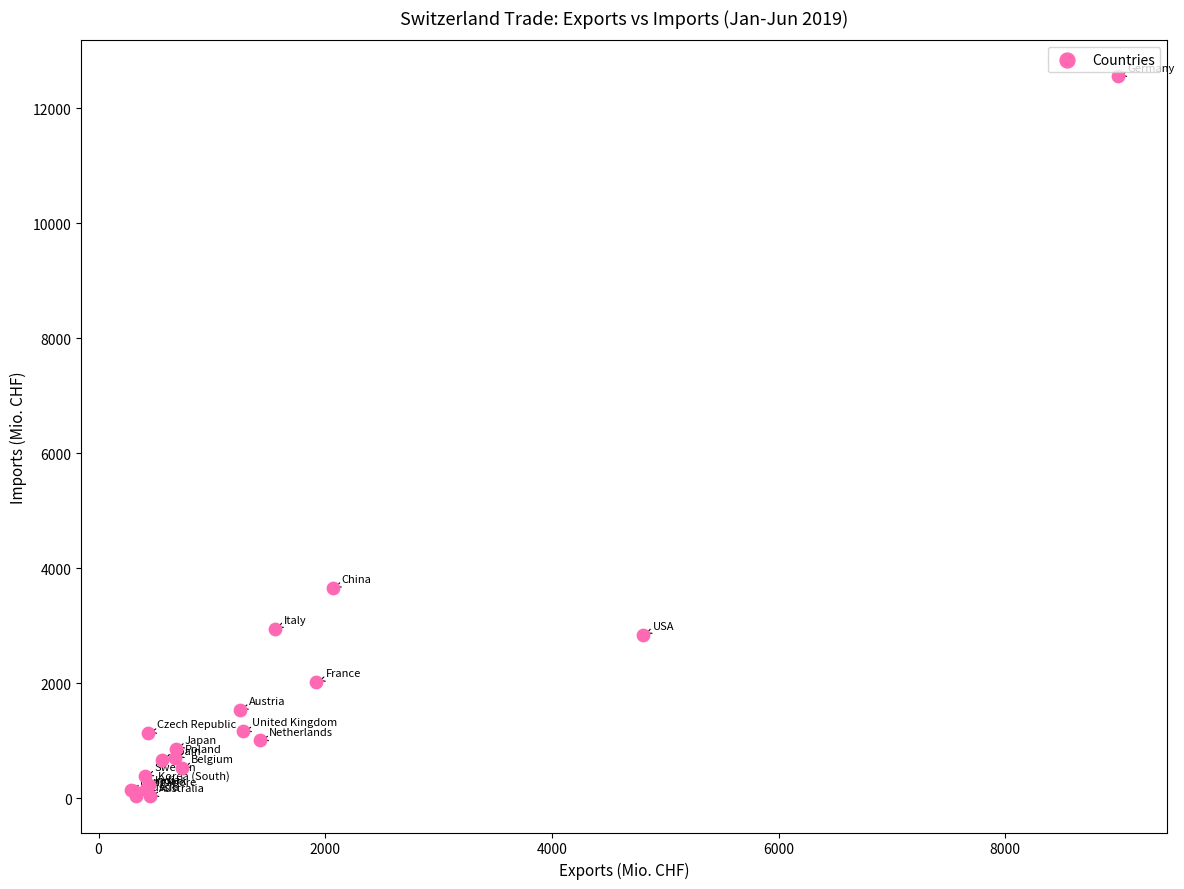

What Y value in the scatter plot is closest to 6291?

3656.7